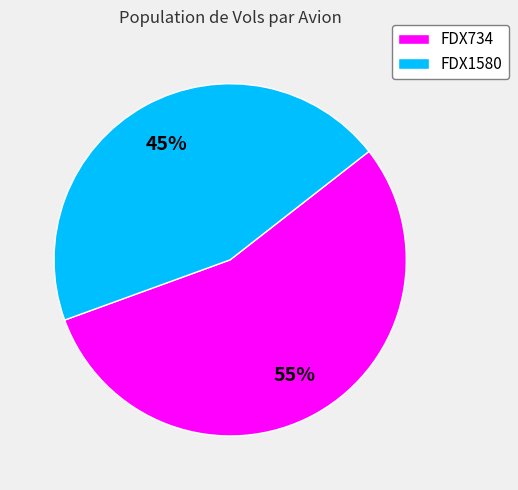

Is it true that FDX1580 is 37% of the pie?

False